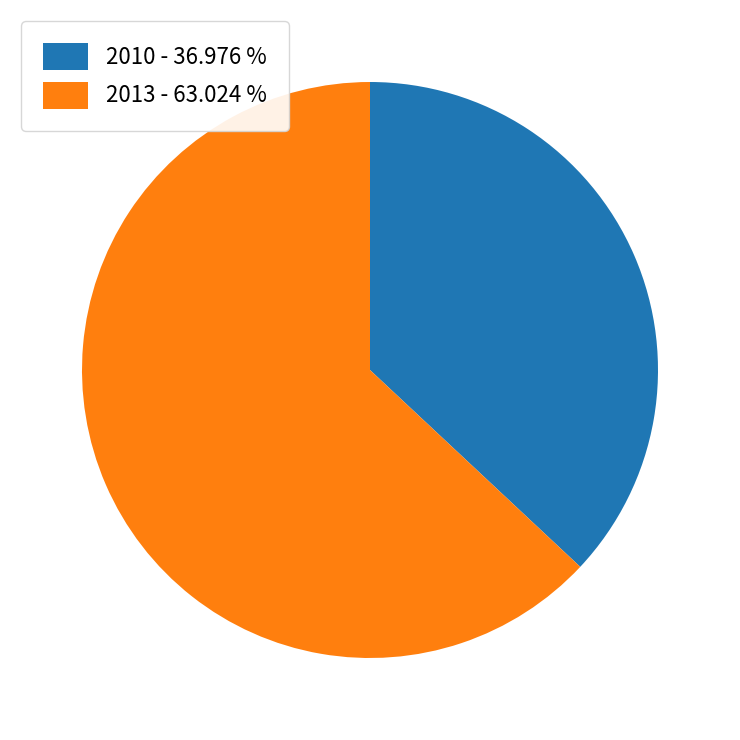

Count the number of slices in the pie.

2